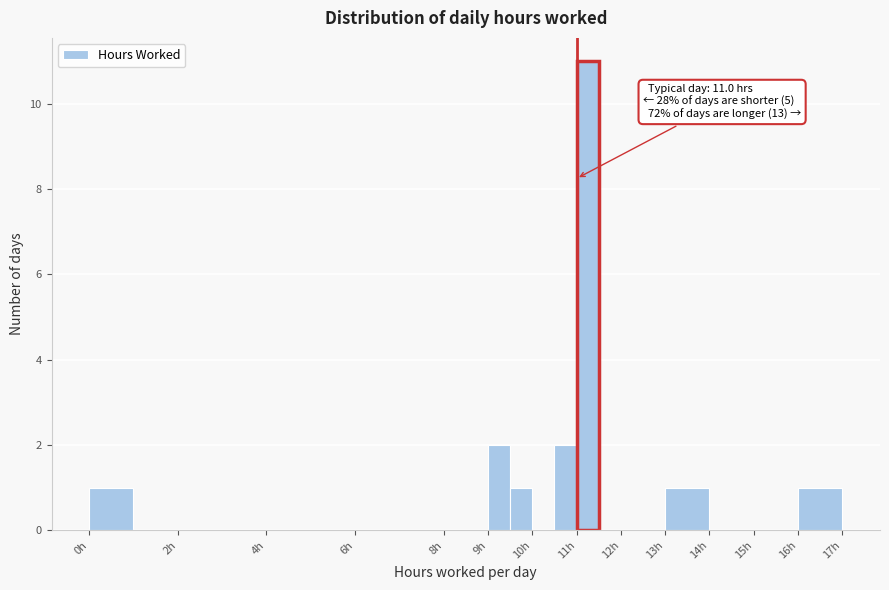

Over which range of the x-axis is the bar tallest?

11.0 to 11.5